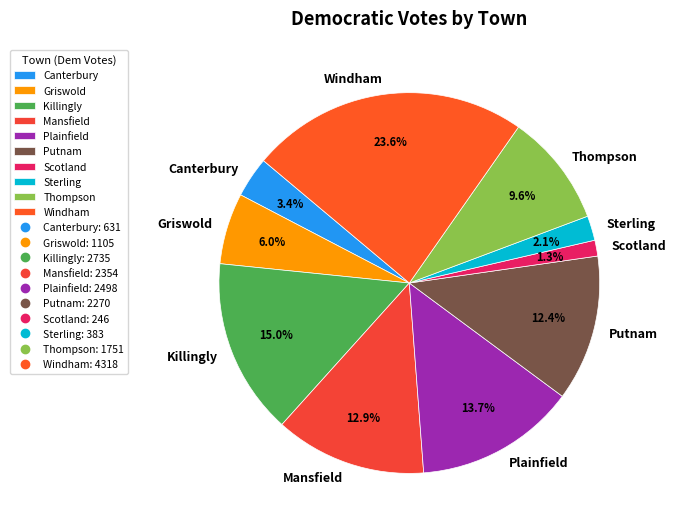

Is the sum of Mansfield and Canterbury greater than half?

No